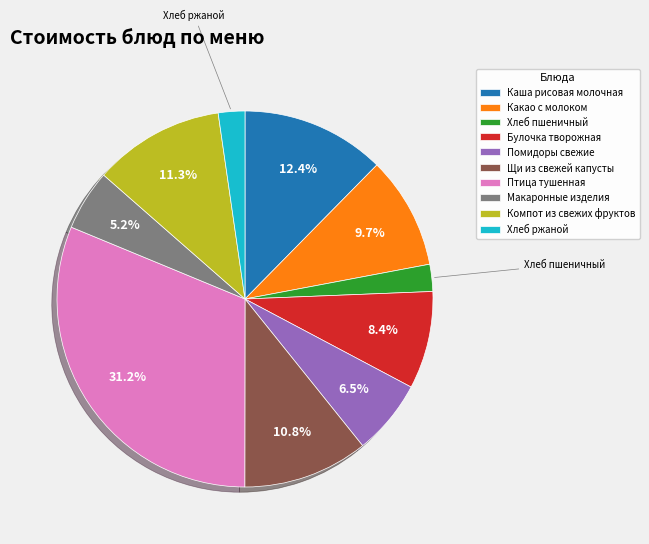

The Какао с молоком slice represents 10% of the pie. True or false?

True